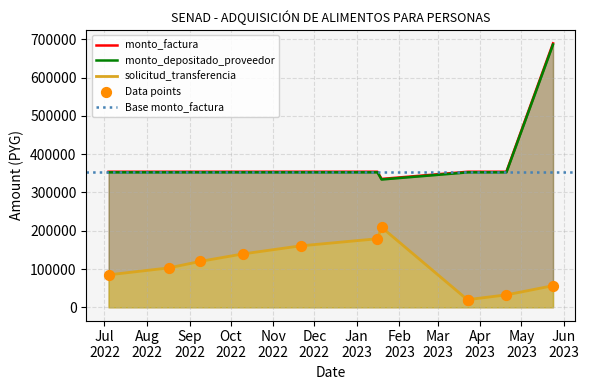

What is the total value across all series at 2022-09-09?

826874